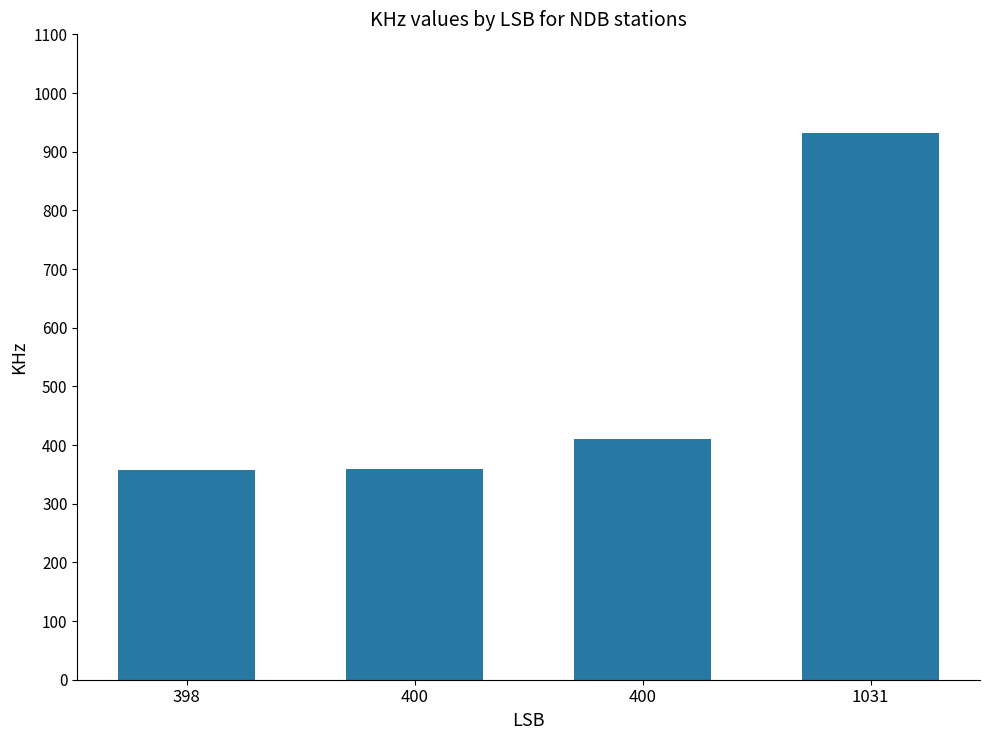

Count the number of categories in the chart.

4